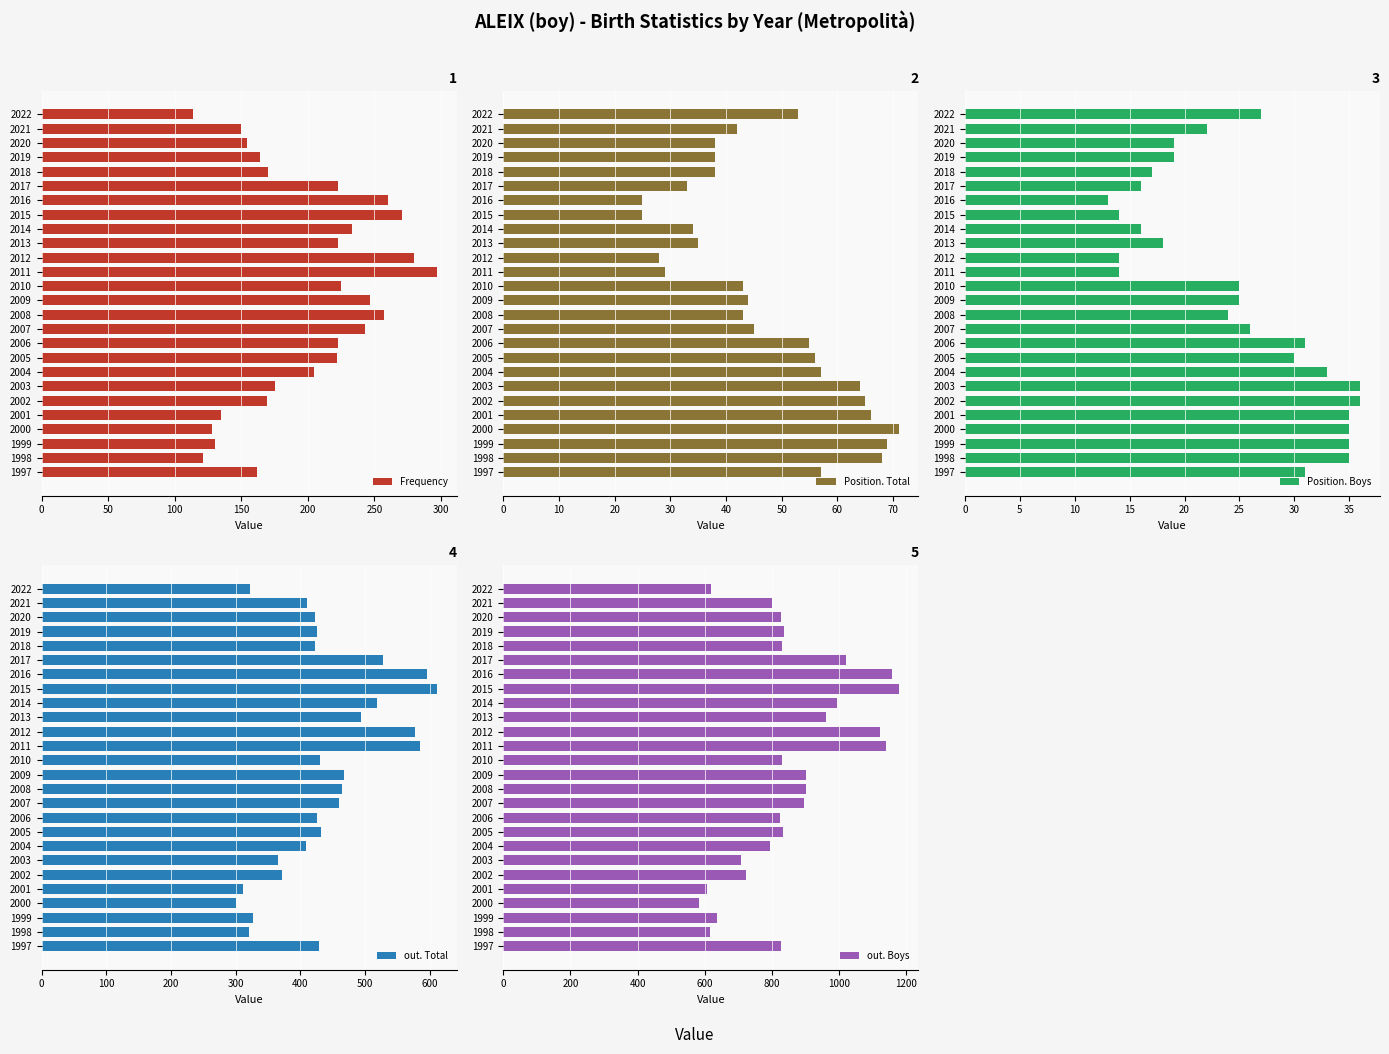

What is the sum of the Frequency values at 2015 and 2017?

494